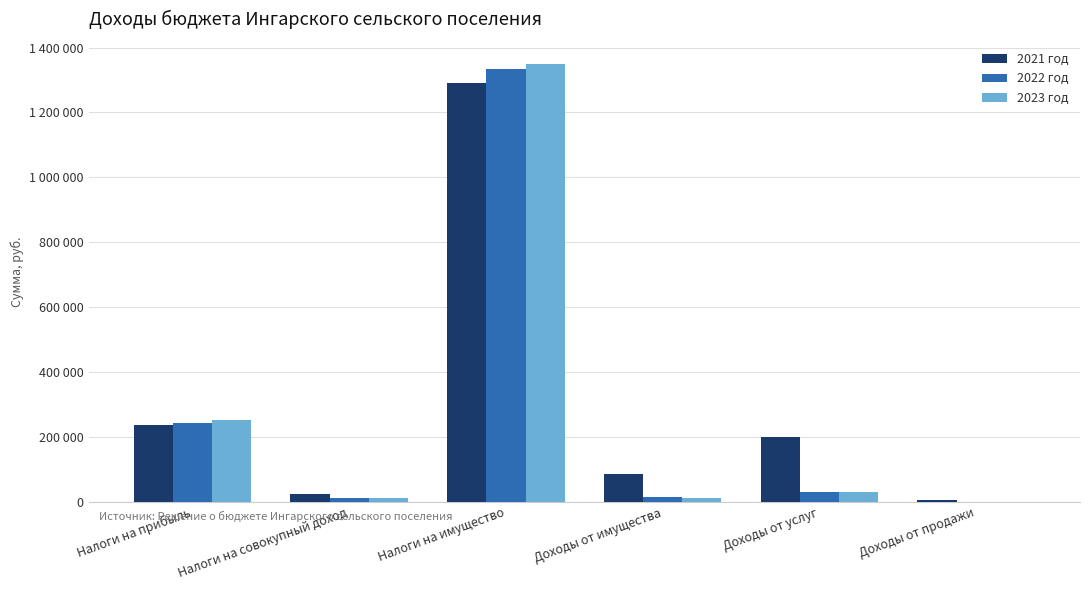

Reading left to right, transcribe all the data shown in this chart.

2021 год: Налоги на прибыль=235500.0	Налоги на совокупный доход=24983.7	Налоги на имущество=1290000.0	Доходы от имущества=85903.1	Доходы от услуг=199997.5	Доходы от продажи=3908.9
2022 год: Налоги на прибыль=242800.0	Налоги на совокупный доход=12000.0	Налоги на имущество=1335000.0	Доходы от имущества=15160.0	Доходы от услуг=30000.0	Доходы от продажи=0.0
2023 год: Налоги на прибыль=250800.0	Налоги на совокупный доход=12000.0	Налоги на имущество=1350000.0	Доходы от имущества=11460.0	Доходы от услуг=30000.0	Доходы от продажи=0.0